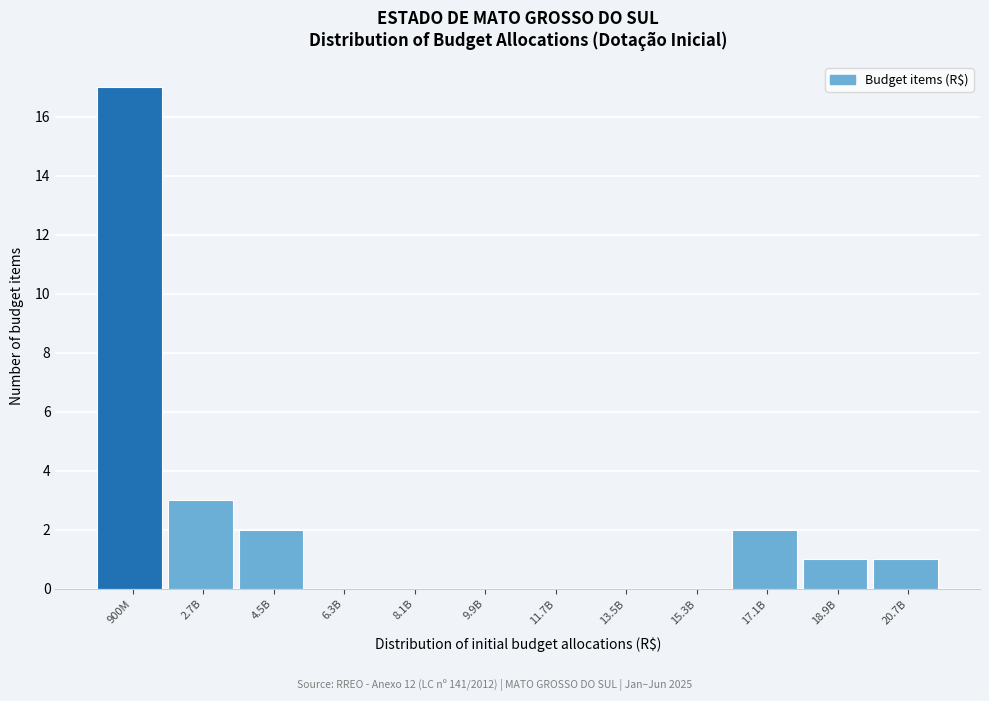

Reading right to left, extract all data points from this chart.

20.7B=1	18.9B=1	17.1B=2	15.3B=0	13.5B=0	11.7B=0	9.9B=0	8.1B=0	6.3B=0	4.5B=2	2.7B=3	900M=17